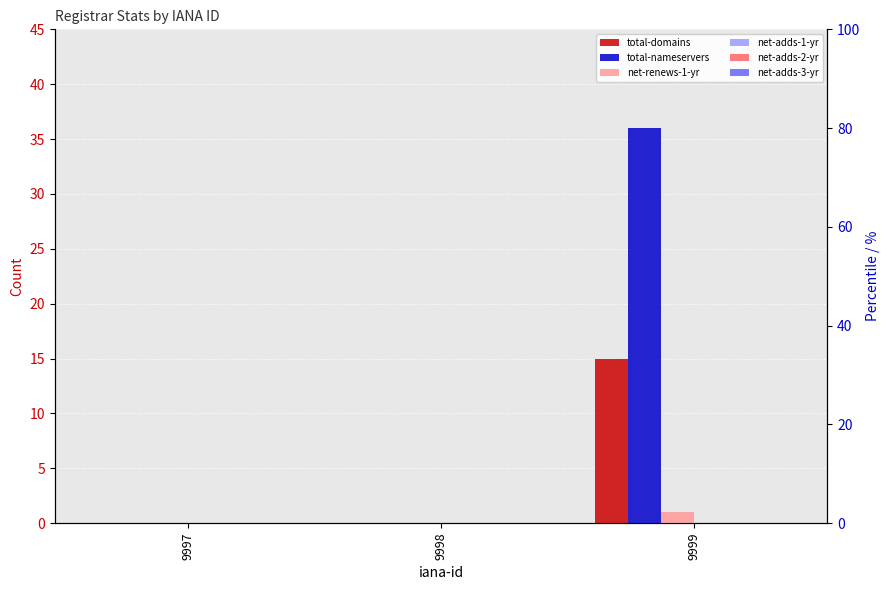

What is the total value across all series at 9999?

52